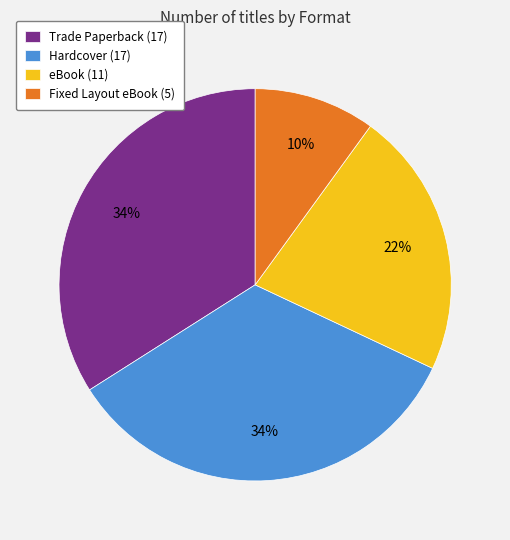

To the nearest percent, what is the average slice percentage?

25%